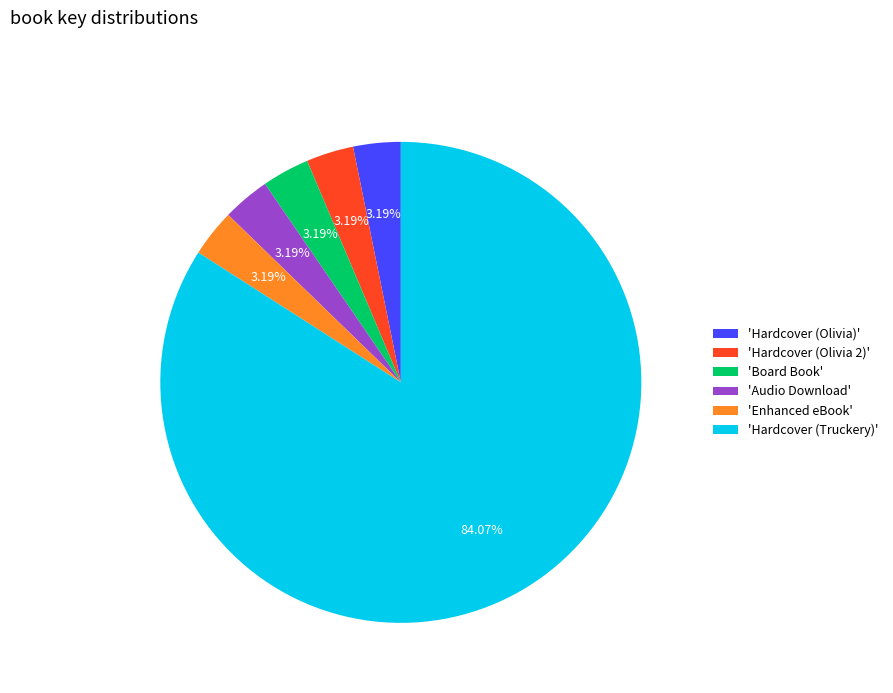

Which category accounts for the majority?

'Hardcover (Truckery)'